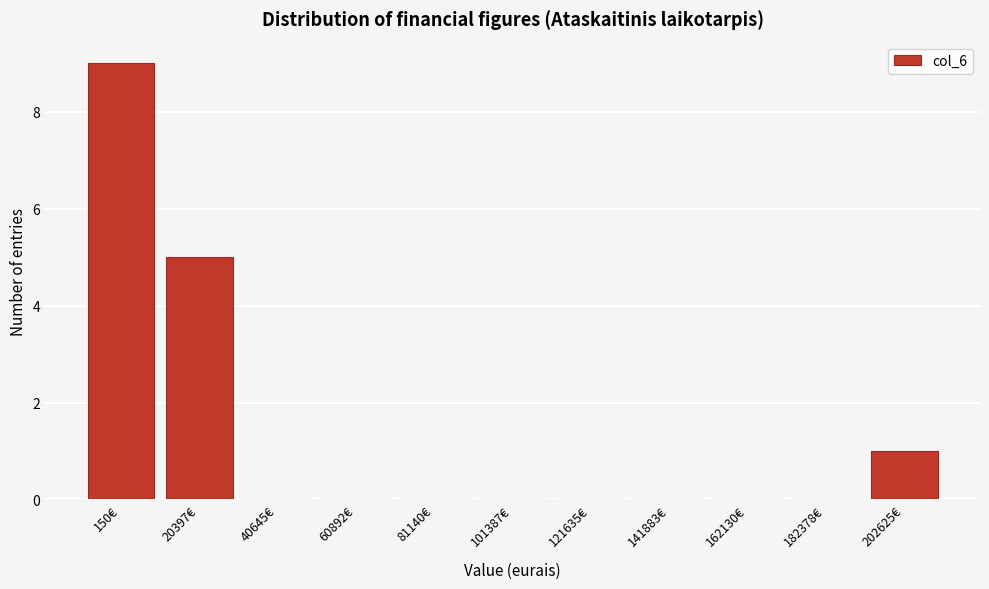

Reading right to left, extract all data points from this chart.

202625€=1	182378€=0	162130€=0	141883€=0	121635€=0	101387€=0	81140€=0	60892€=0	40645€=0	20397€=5	150€=9